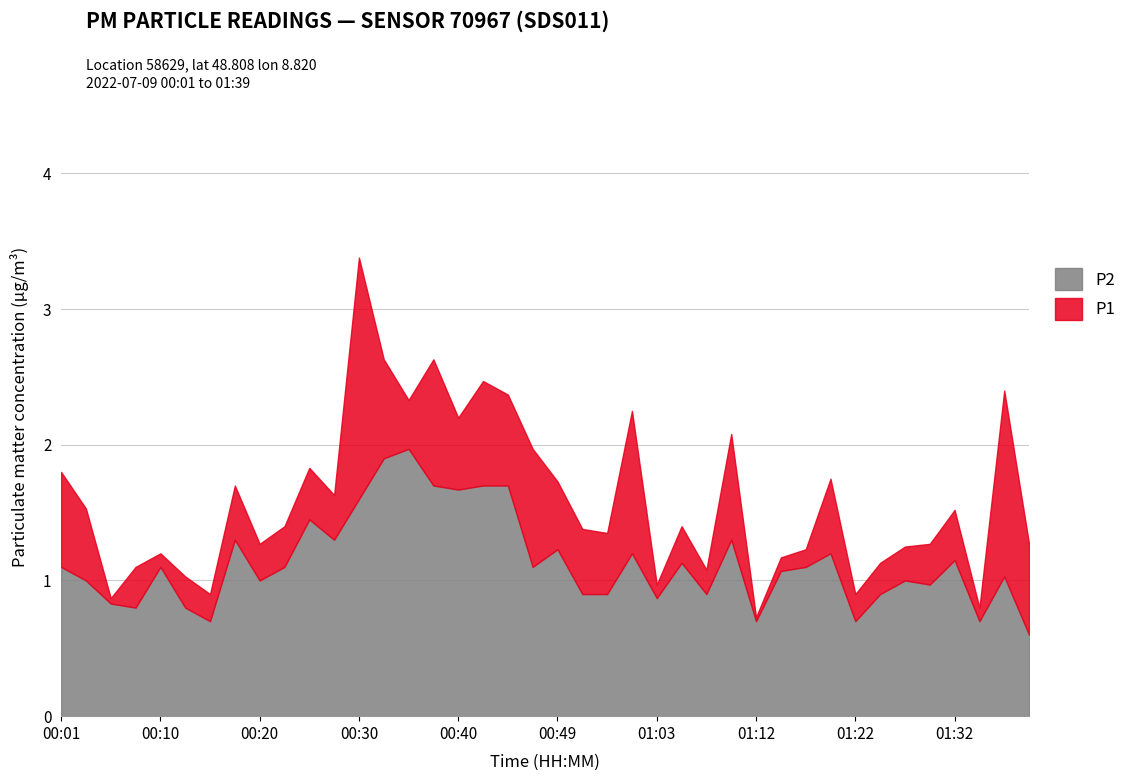

Which category has the lowest value in the P2 series?

01:39